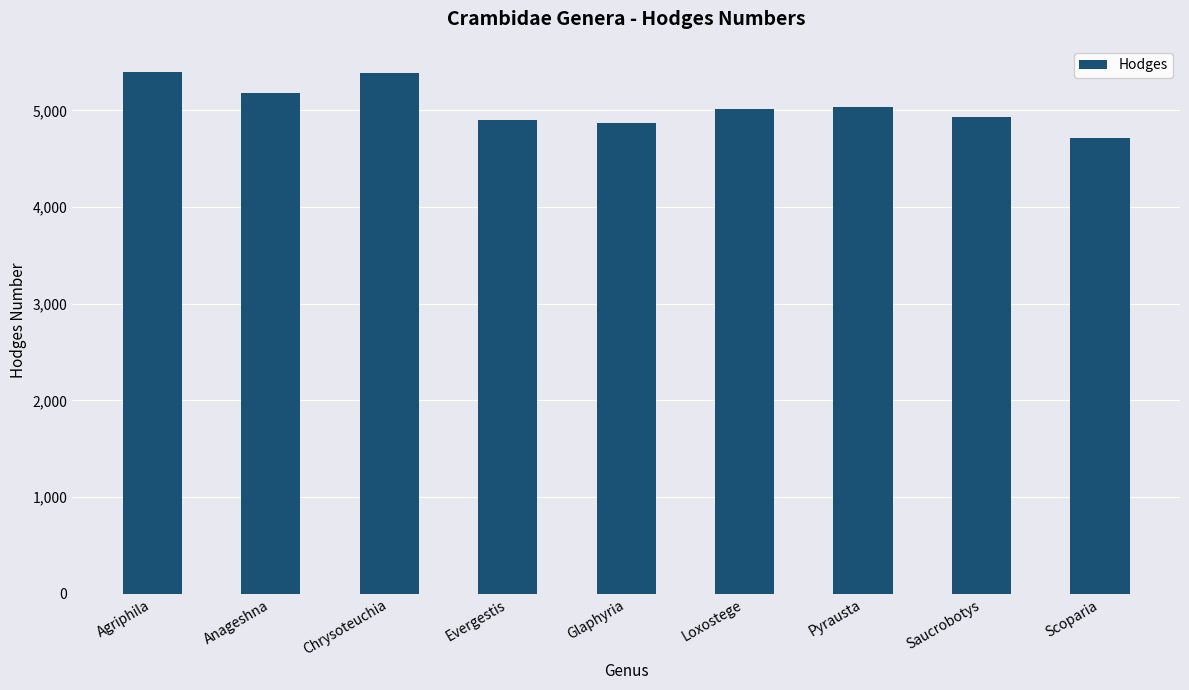

What is the label of the 2nd bar from the left?

Anageshna